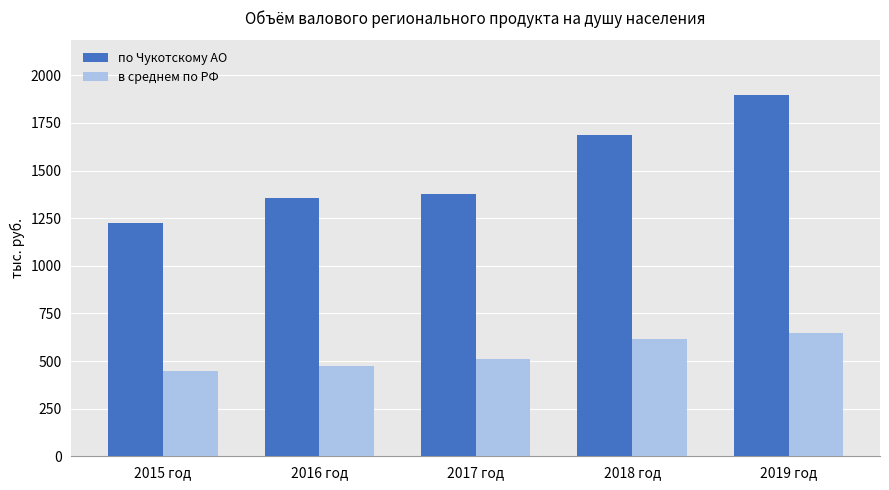

Which series has the widest spread of values?

по Чукотскому АО